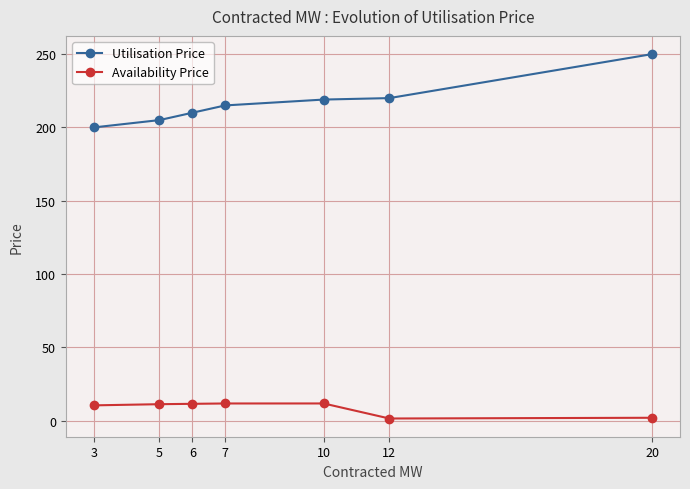

What is the average value of the Availability Price series?

8.6